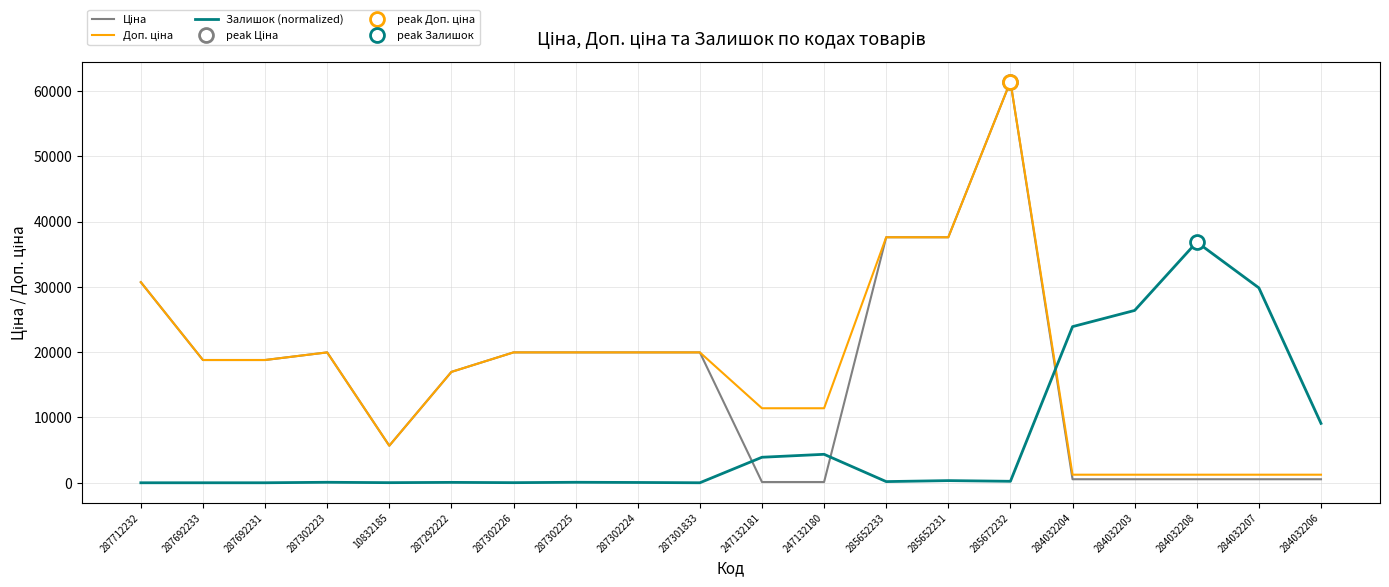

At 284032207, list the series in order from largest to smallest.

Залишок (normalized), Доп. ціна, Ціна